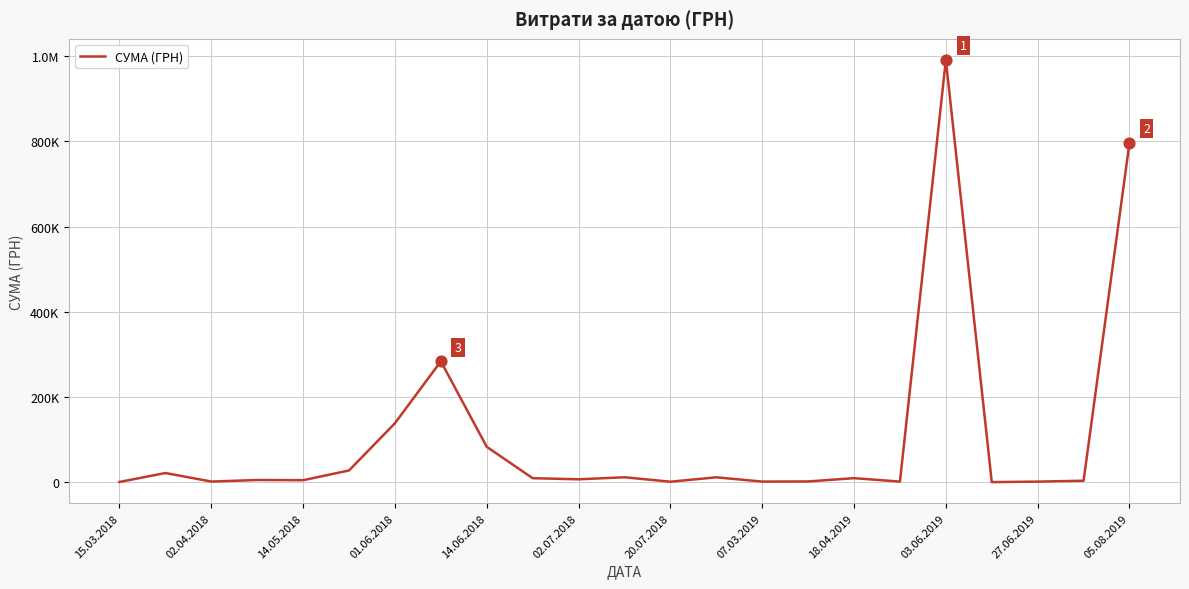

Is this an area chart (filled region under the line)?

No